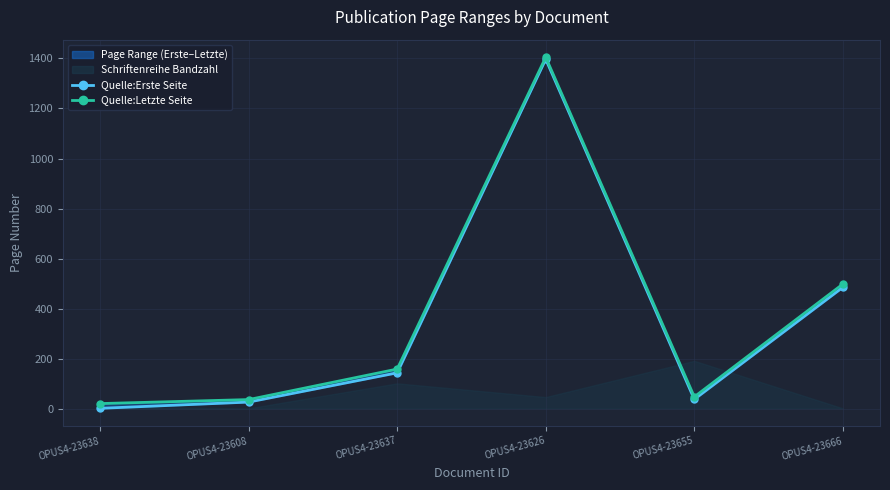

What is the average value of the Quelle:Erste Seite_line series?

348